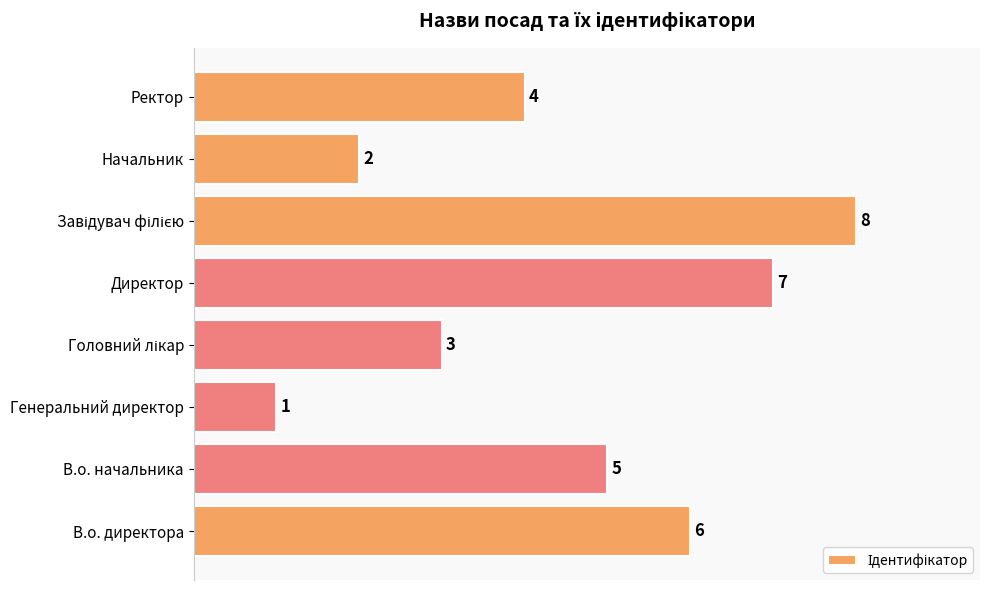

How many bars are there in total?

8